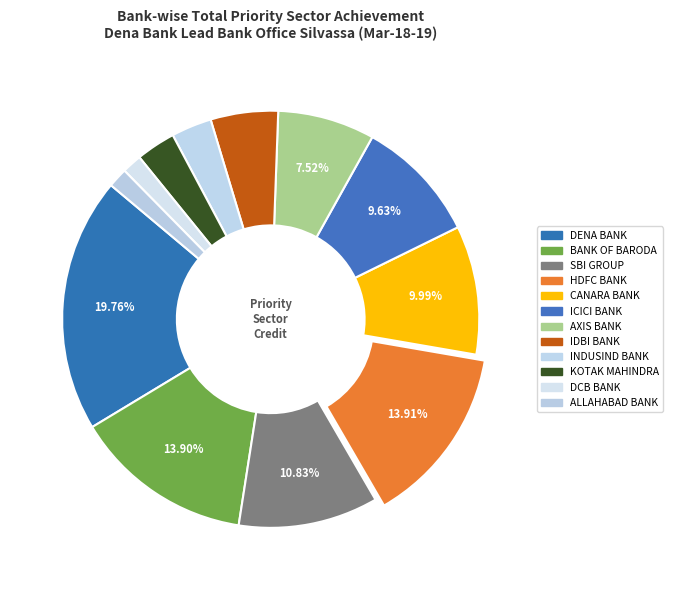

Between SBI GROUP and CANARA BANK, which is larger?

SBI GROUP